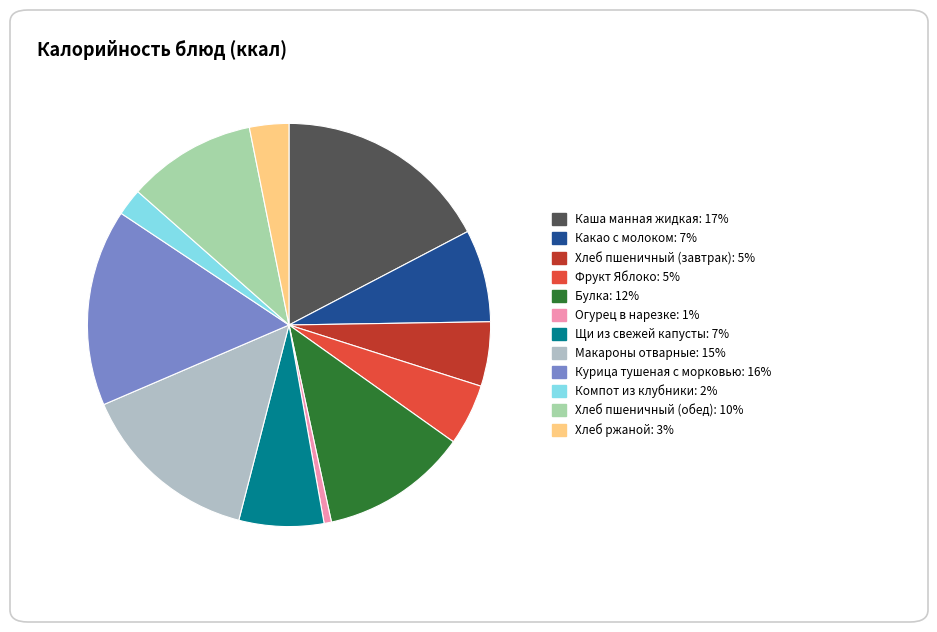

Count the number of slices in the pie.

12